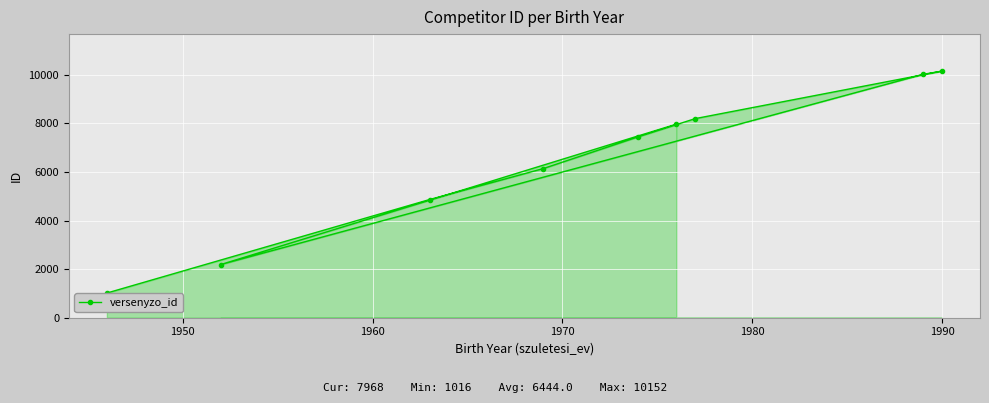

What is the difference between the second highest and second lowest values?

7829